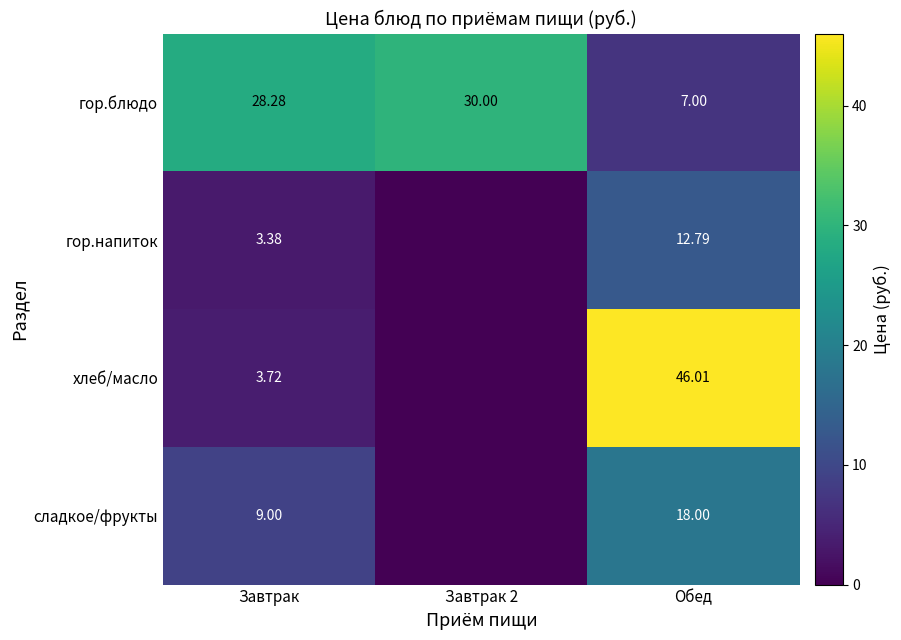

What is the approximate value of гор.напиток at Завтрак?

3.4